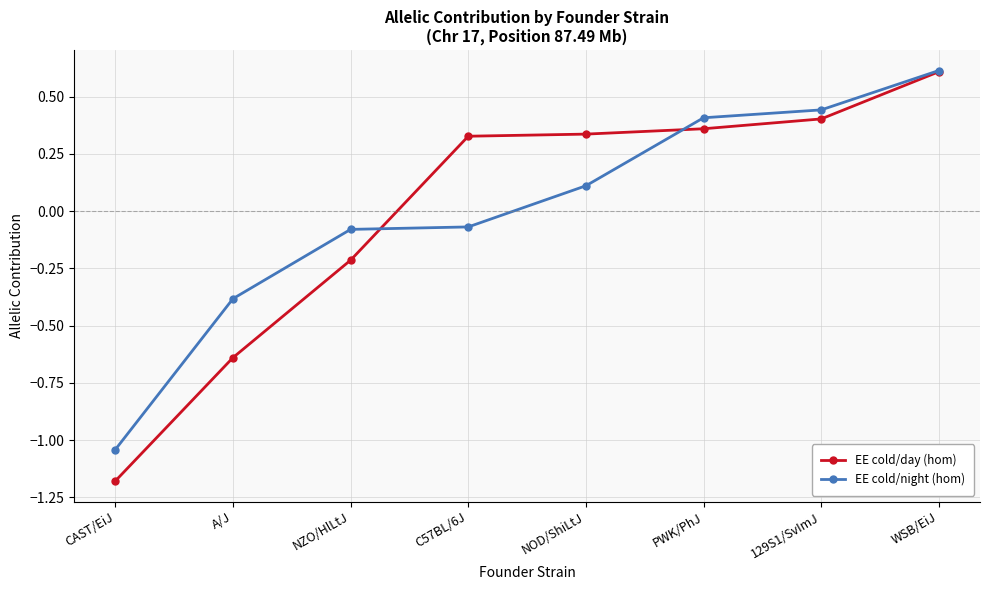

Between NZO/HlLtJ and WSB/EiJ, which series saw the biggest shift?

EE cold/day (hom)